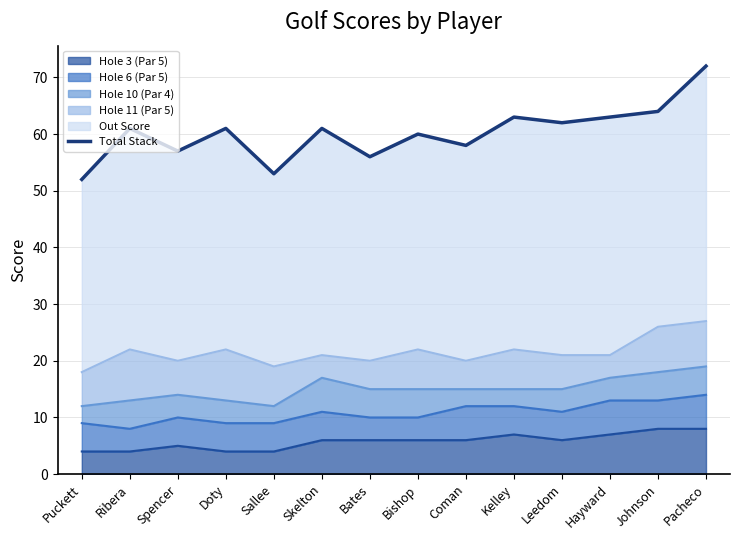

What is the approximate value at Doty, to the nearest 10?

60